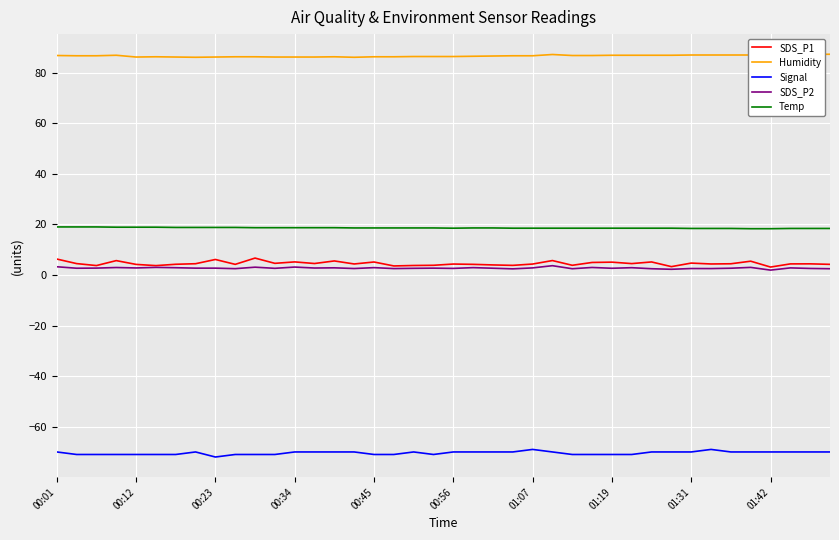

True or false: SDS_P1 and Humidity intersect in this chart.

False